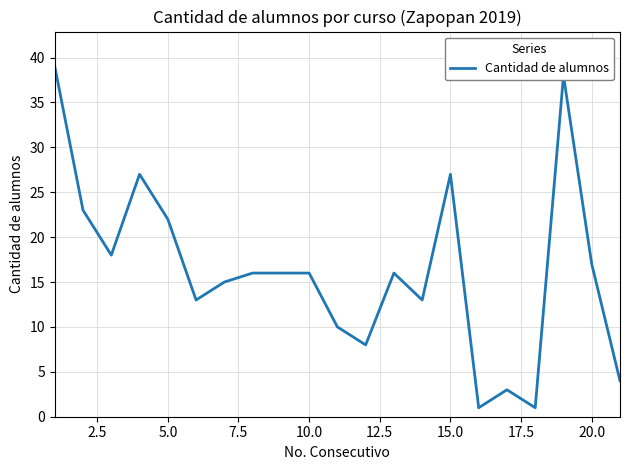

What is the maximum value shown in the chart?

39